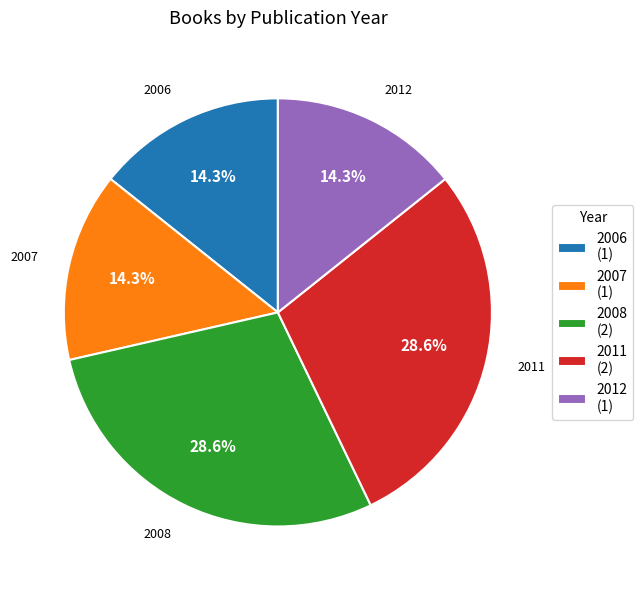

Is there a majority slice in this chart?

No